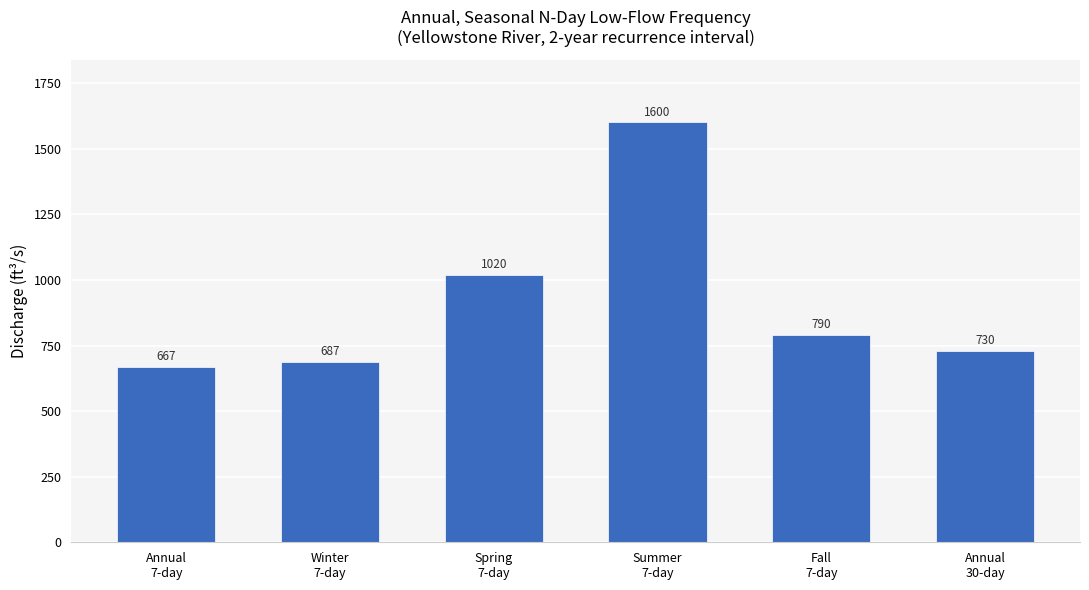

Read the value at Winter
7-day.

687.2